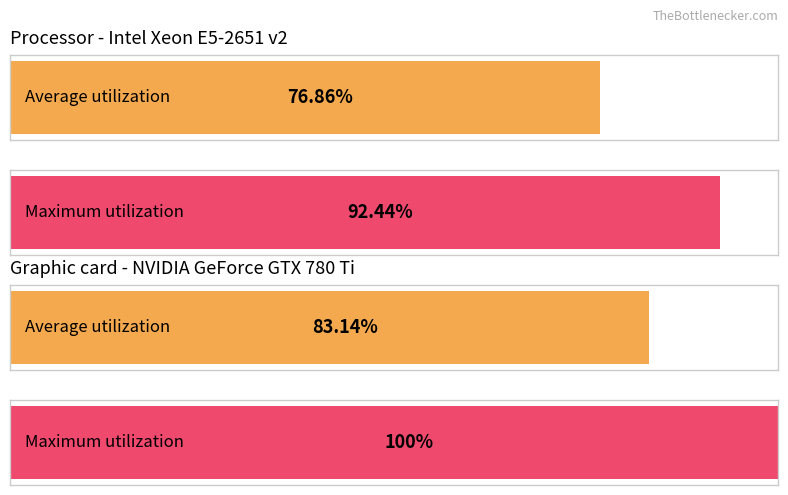

Which series has the largest total across all categories?

Maximum utilization